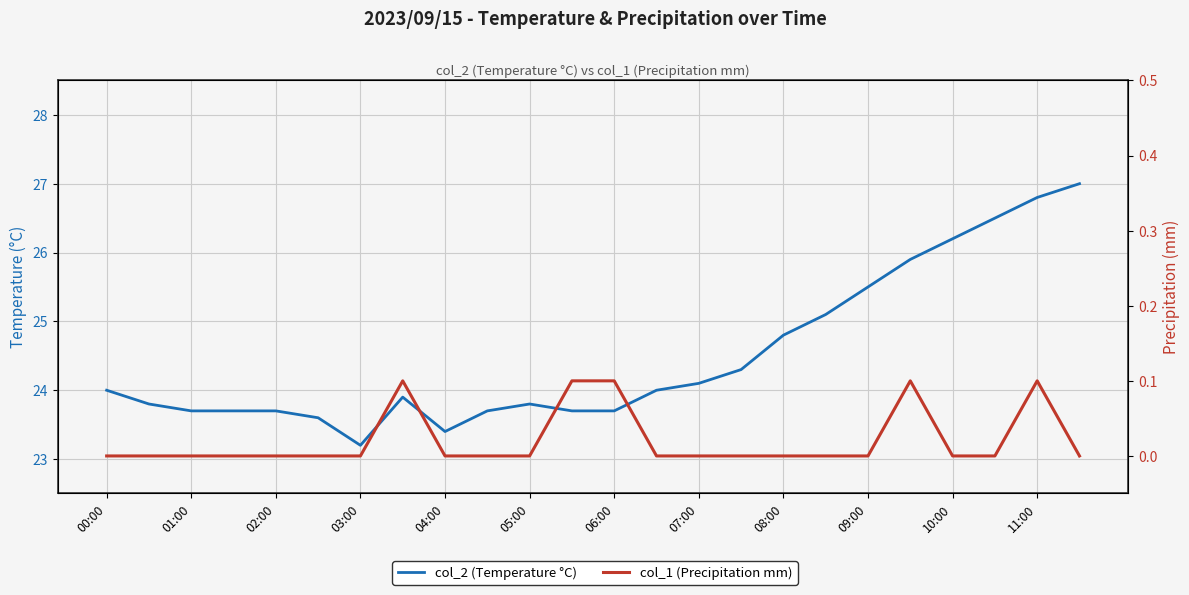

Where does the col_2 (Temperature °C) series first go above 24?

07:00